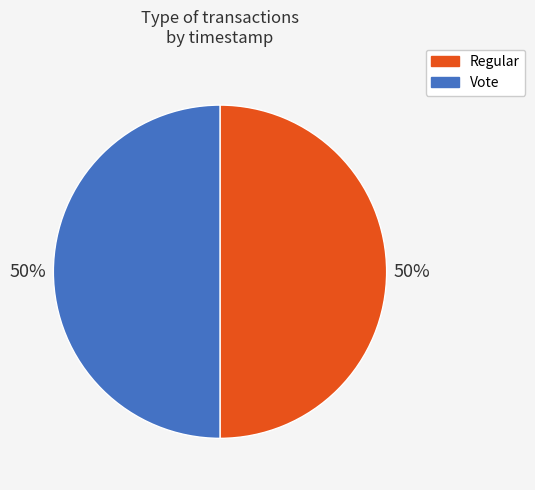

Approximately how many times larger is the value at Regular compared to Vote?

1.0